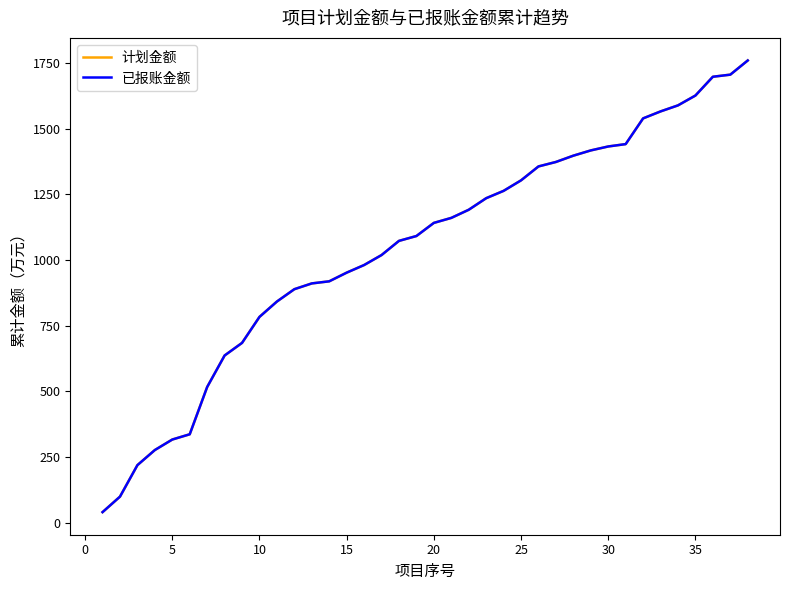

True or false: 已报账金额 and 计划金额 intersect in this chart.

False